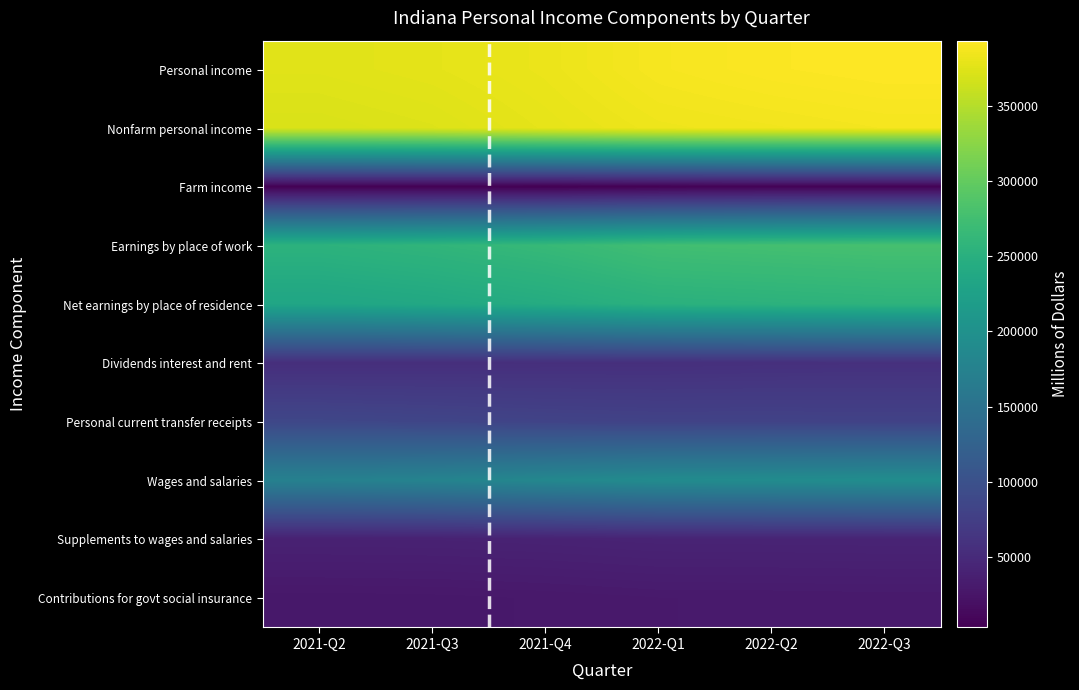

Is the value of Personal current transfer receipts at 2021-Q3 greater than the value of Farm income at 2022-Q1?

Yes